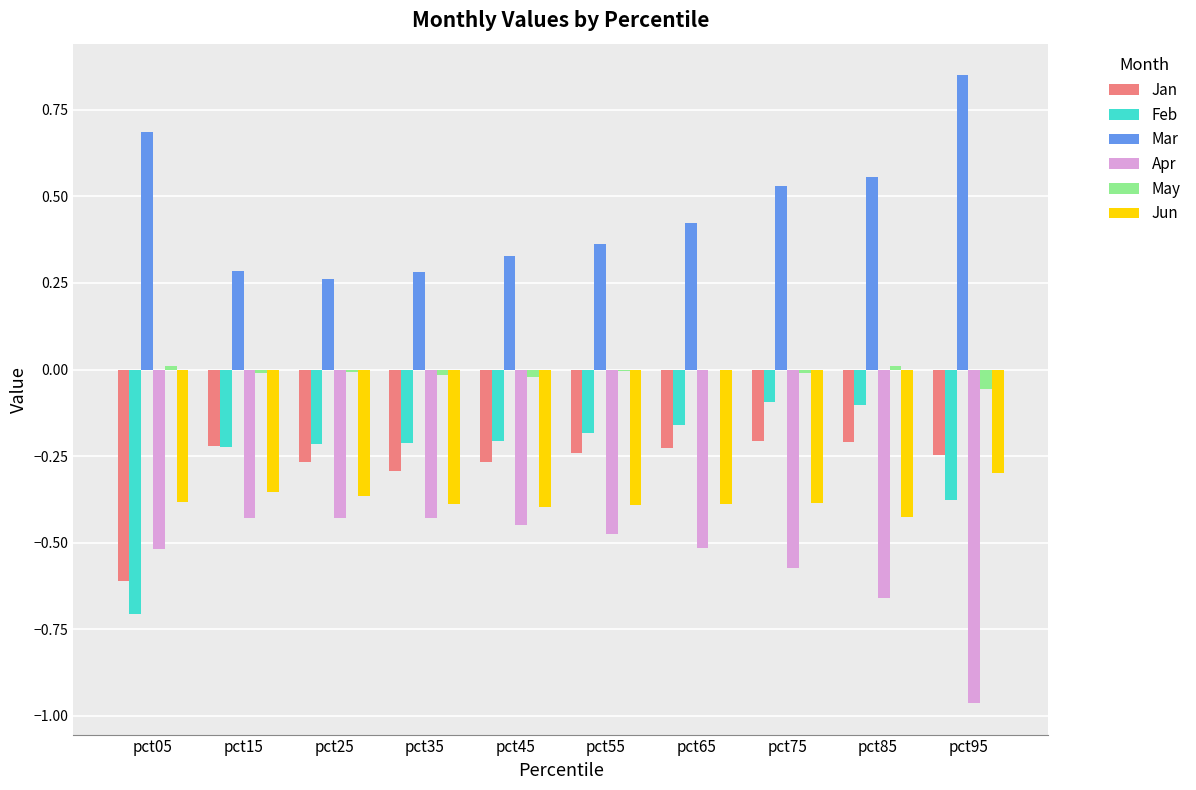

What is the sum of all Apr values?

-5.4